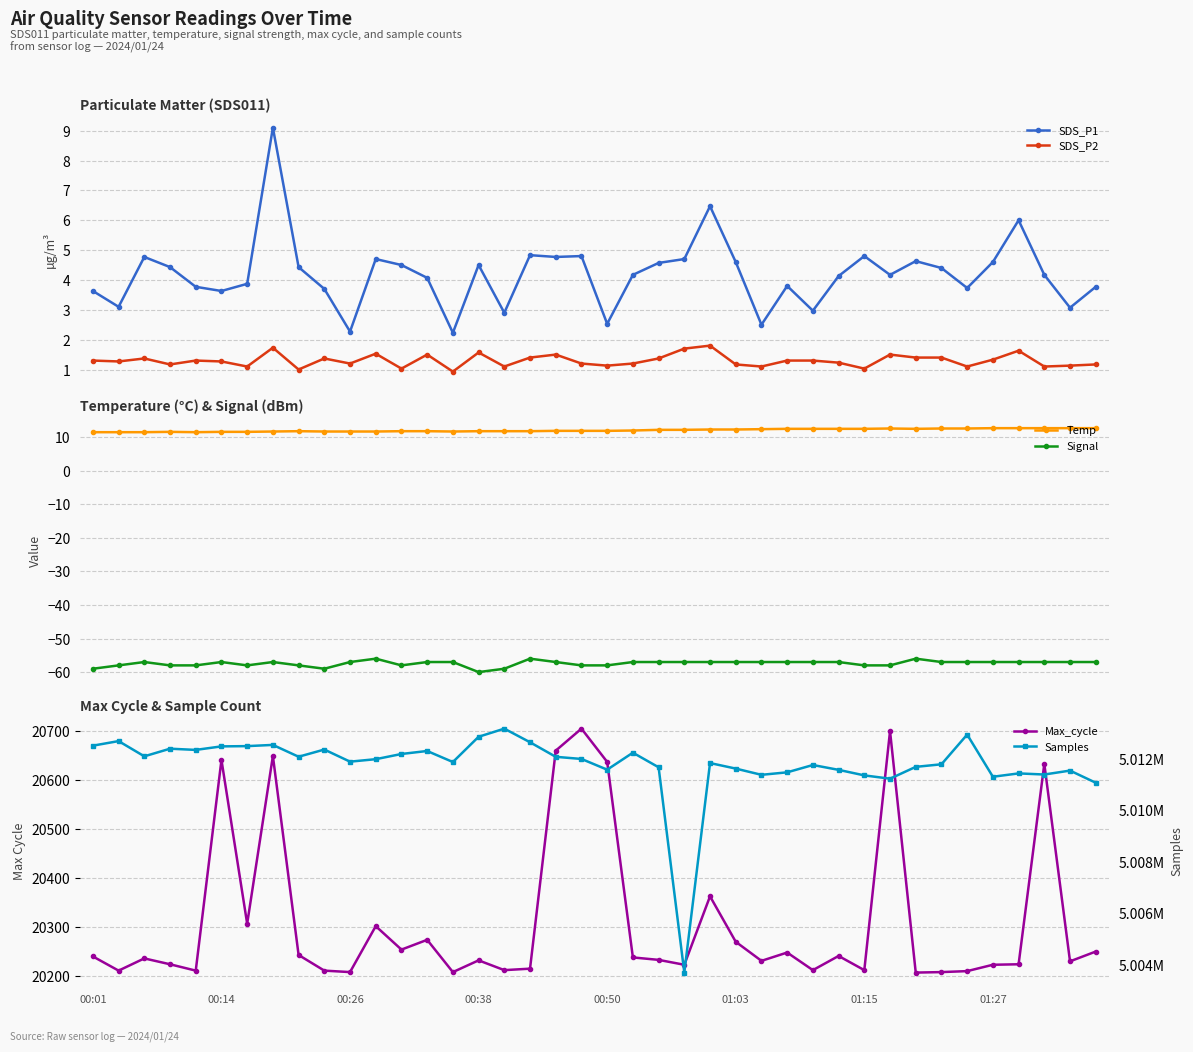

True or false: SDS_P1 has more than 2 points higher than both neighbors.

True